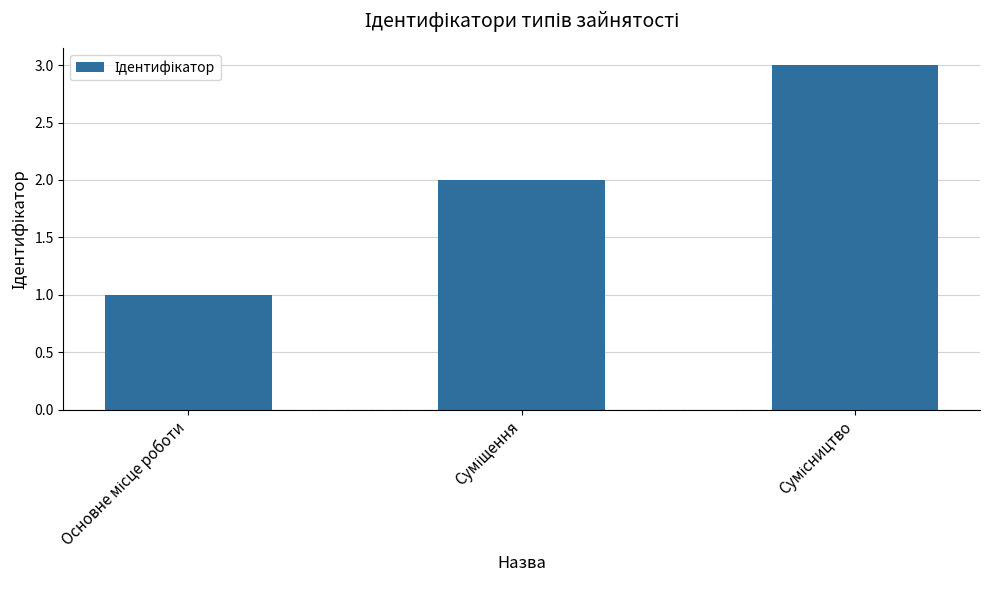

What is the greatest value displayed?

3